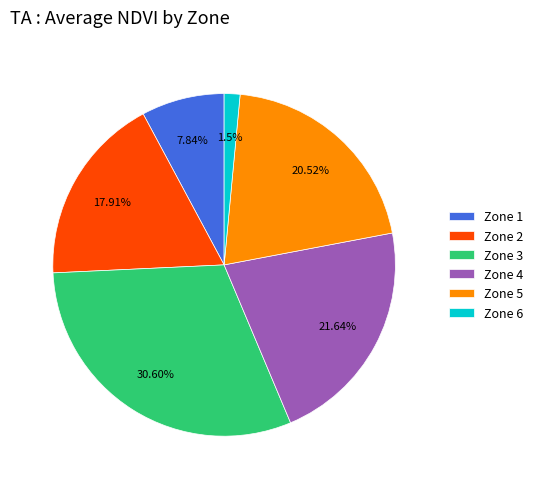

Count the number of slices in the pie.

6